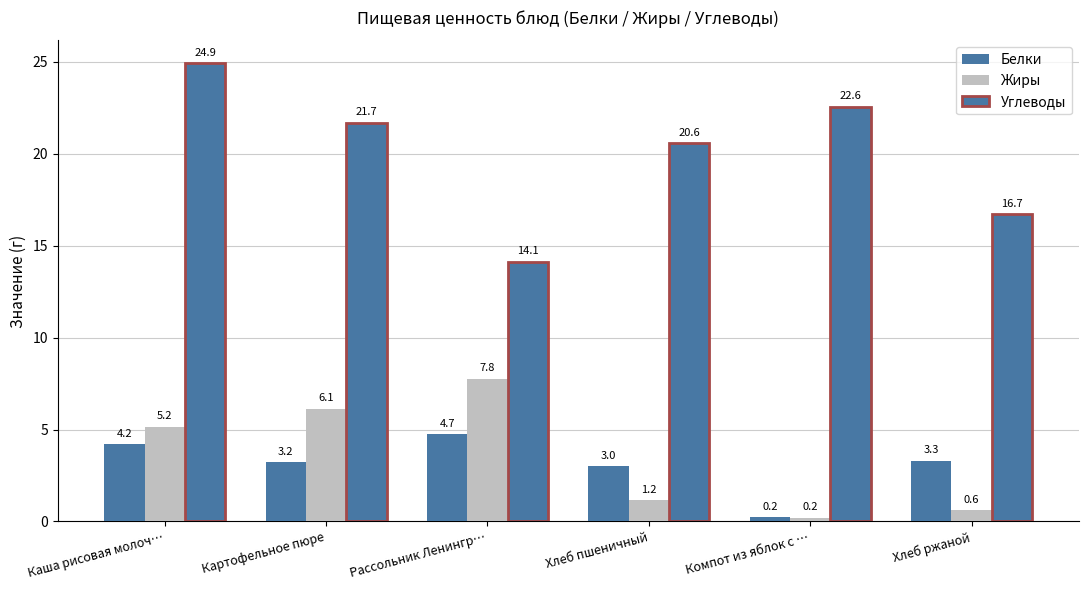

How many bars are there in each group?

3